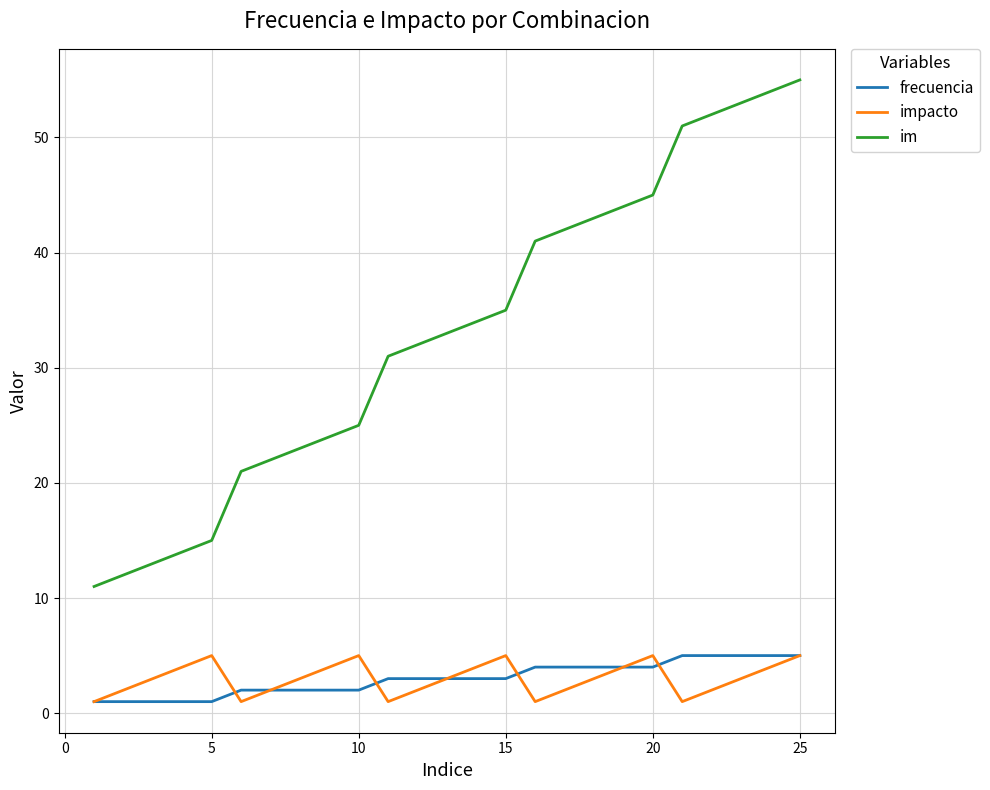

True or false: im and impacto cross at least once.

False